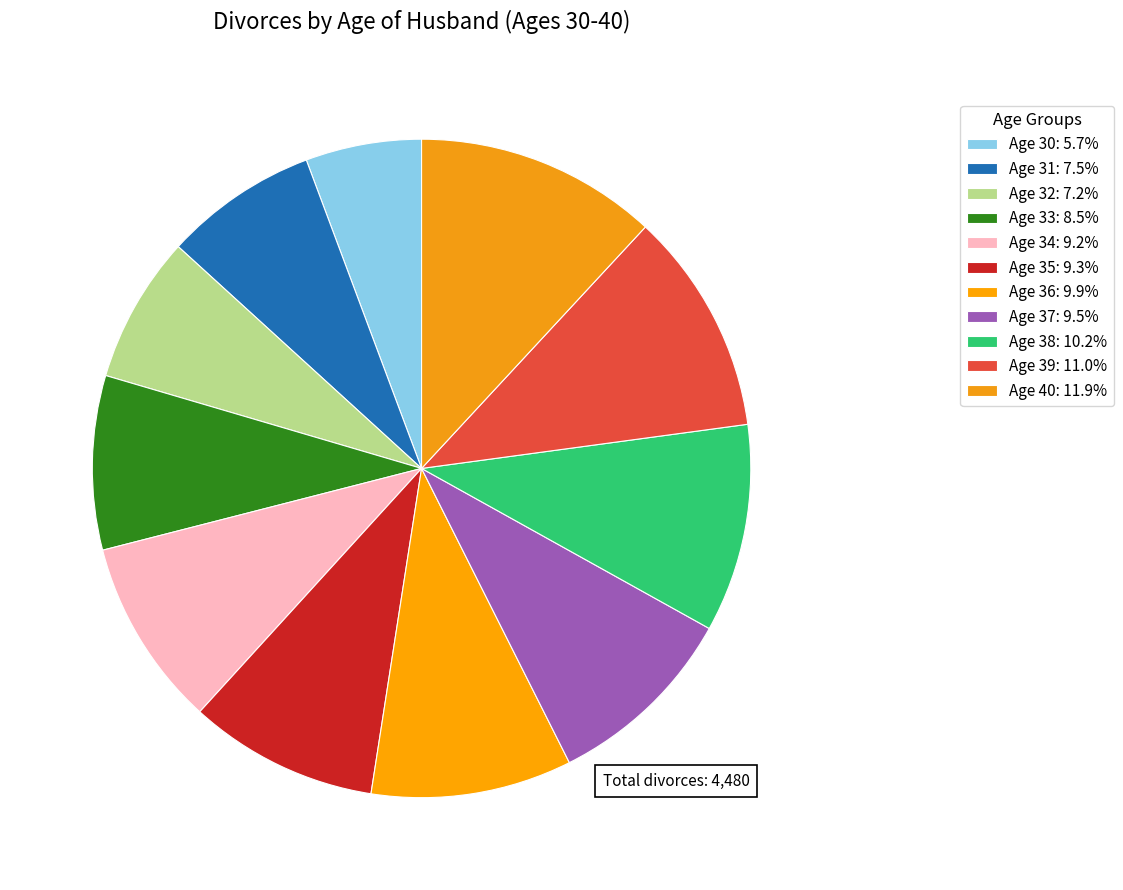

How many slices are in this pie chart?

11